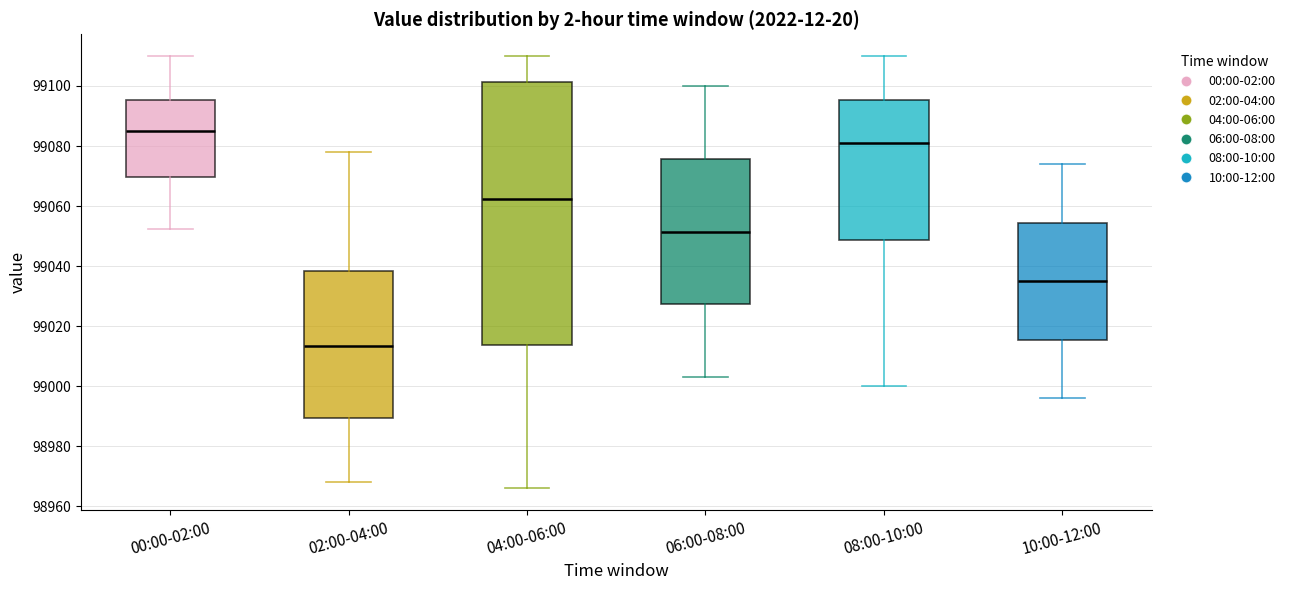

Reading left to right, read every box against the y-axis: the position of its median line, the range the box covers, and the ends of its whiskers. The values are not printed on the chart, so give them approximately, as read against the axis.

00:00-02:00: median 99086, box 99070 to 99096, whiskers 99052 to 99110
02:00-04:00: median 99014, box 98990 to 99038, whiskers 98968 to 99078
04:00-06:00: median 99062, box 99014 to 99102, whiskers 98966 to 99110
06:00-08:00: median 99052, box 99028 to 99076, whiskers 99004 to 99100
08:00-10:00: median 99082, box 99048 to 99096, whiskers 99000 to 99110
10:00-12:00: median 99036, box 99016 to 99054, whiskers 98996 to 99074